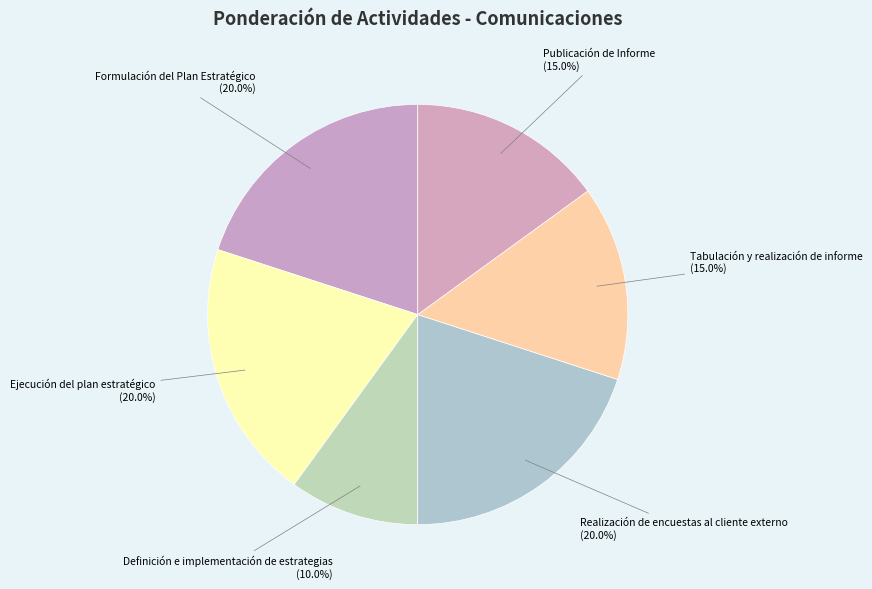

What percentage is the Tabulación y realización de informe slice, to the nearest percent?

15%